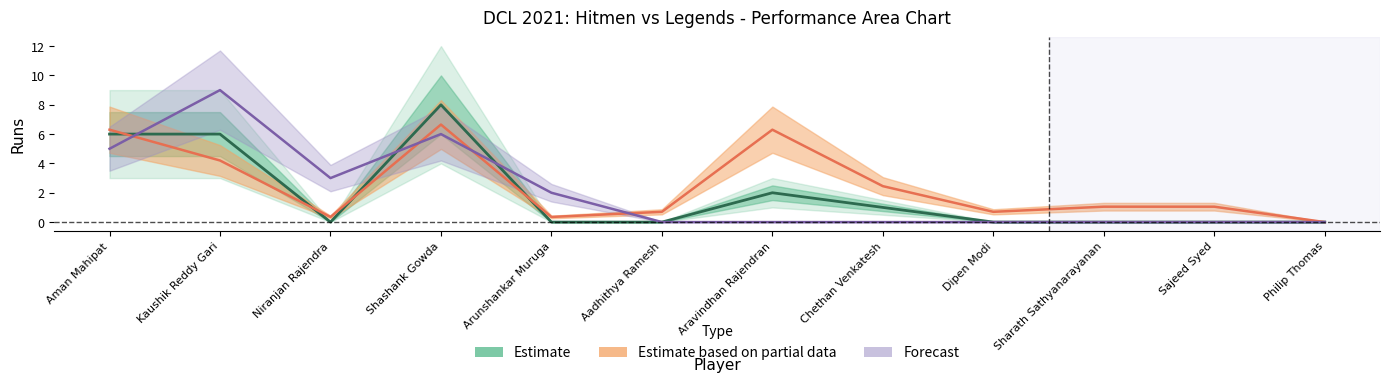

How many lines are shown in the chart?

3